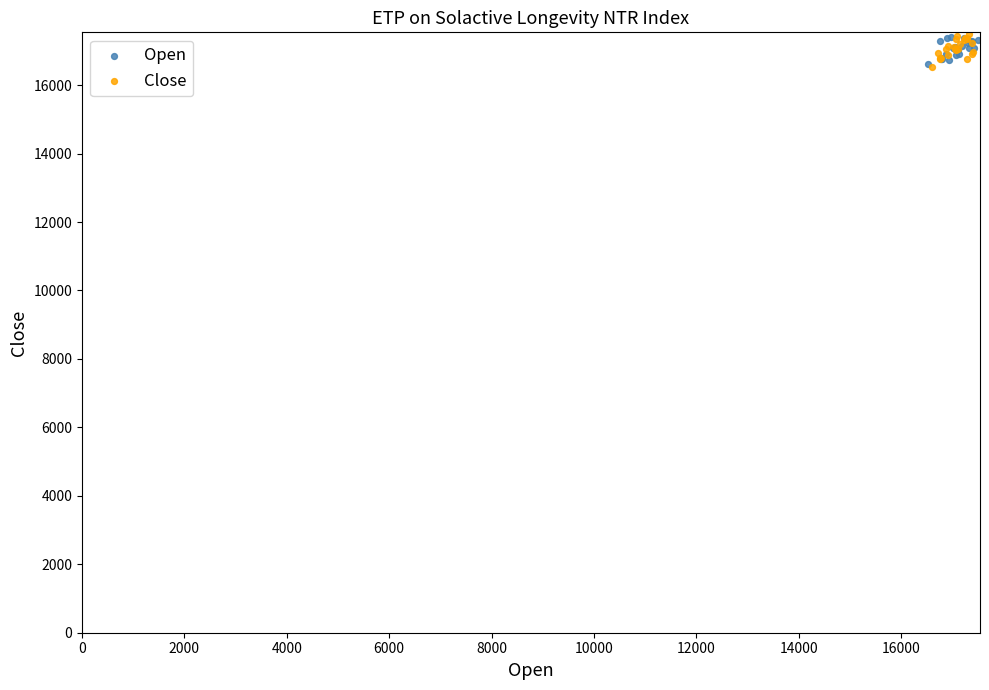

What are all the series names shown in the legend?

Open, Close